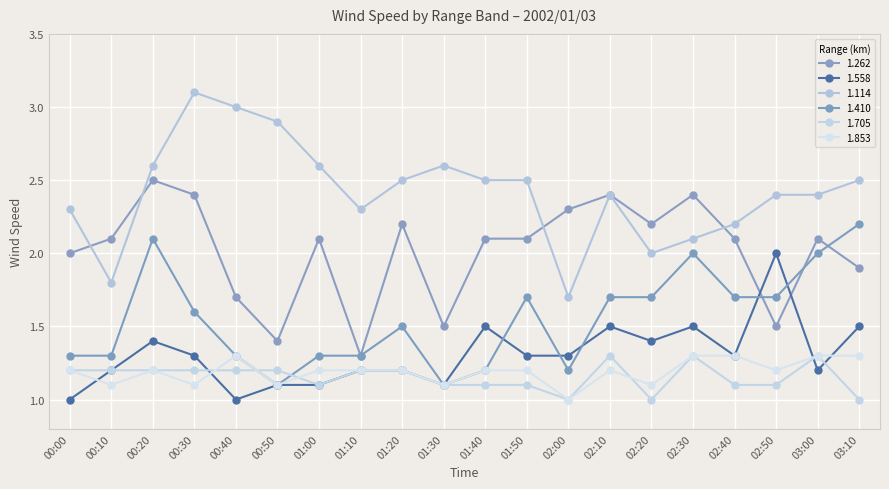

Which has a higher value, 02:40 or 01:10?

02:40